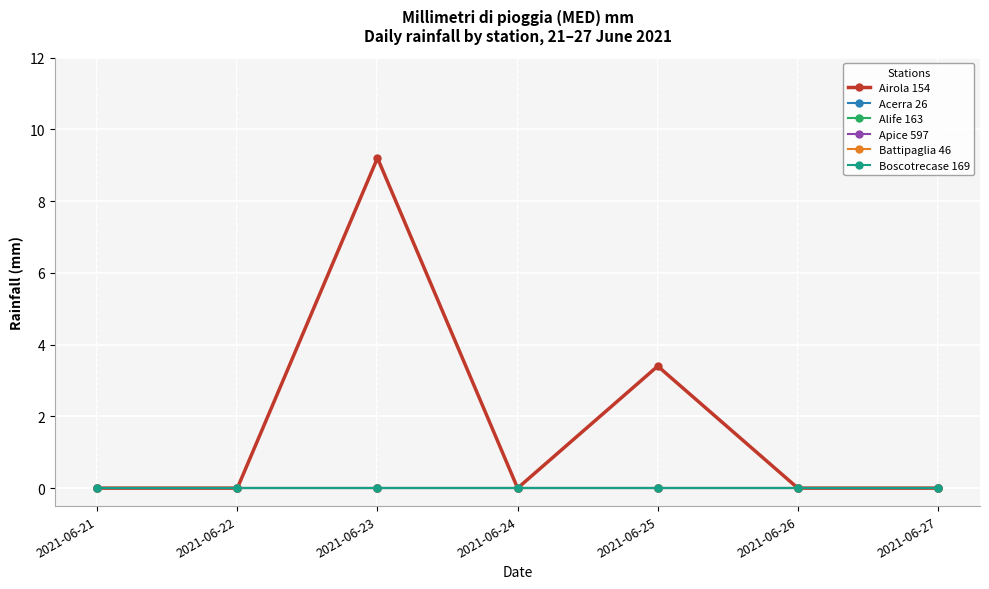

At which label does Airola 154 reach its peak?

2021-06-23